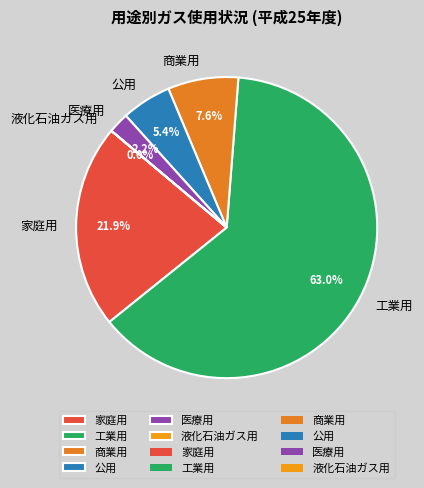

Which has a higher value, 公用 or 医療用?

公用